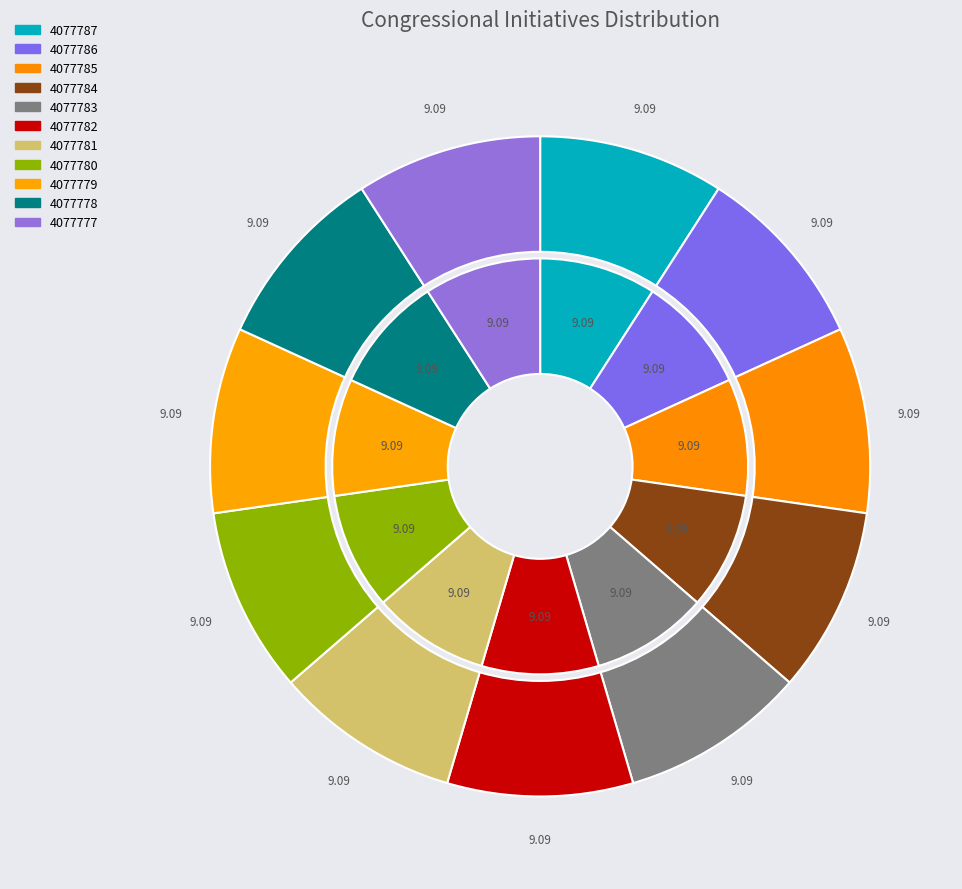

How many slices are in this pie chart?

11